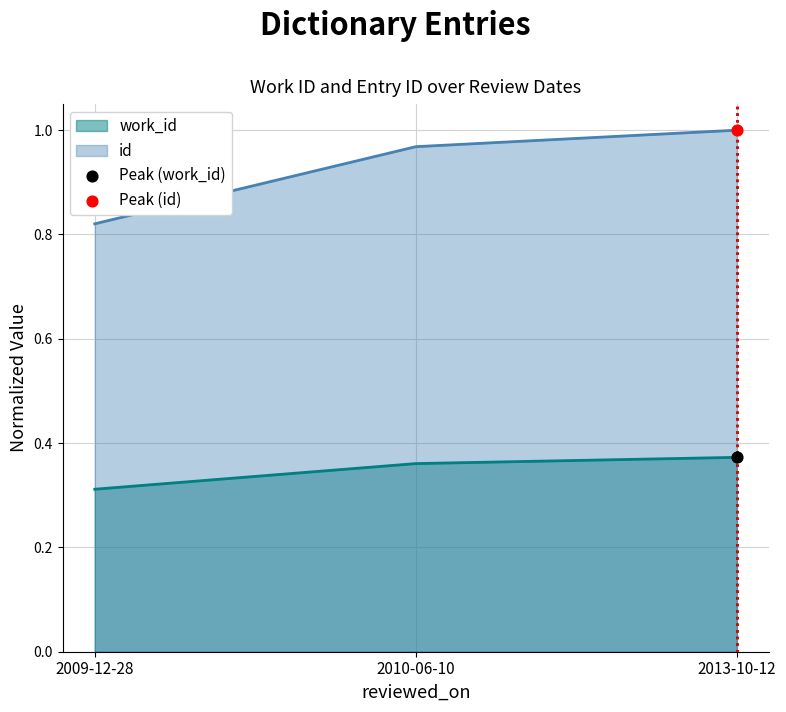

What are all the series names shown in the legend?

work_id, id